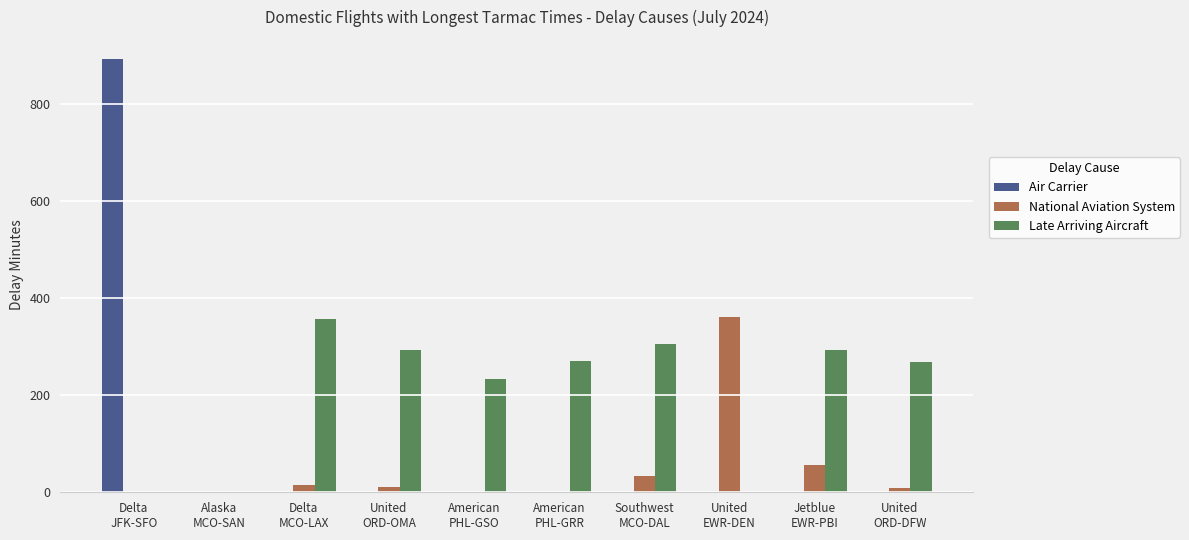

What is the maximum value shown in the chart?

893